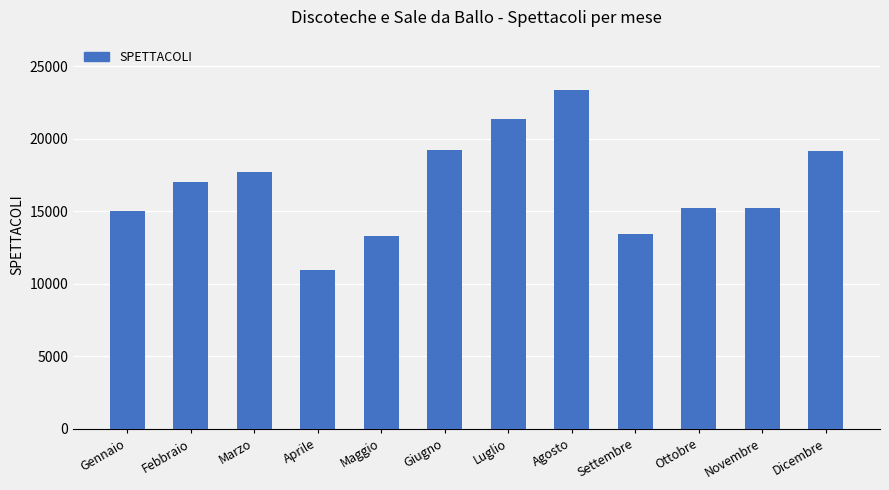

What is the value of the 2nd bar from the left?

16989